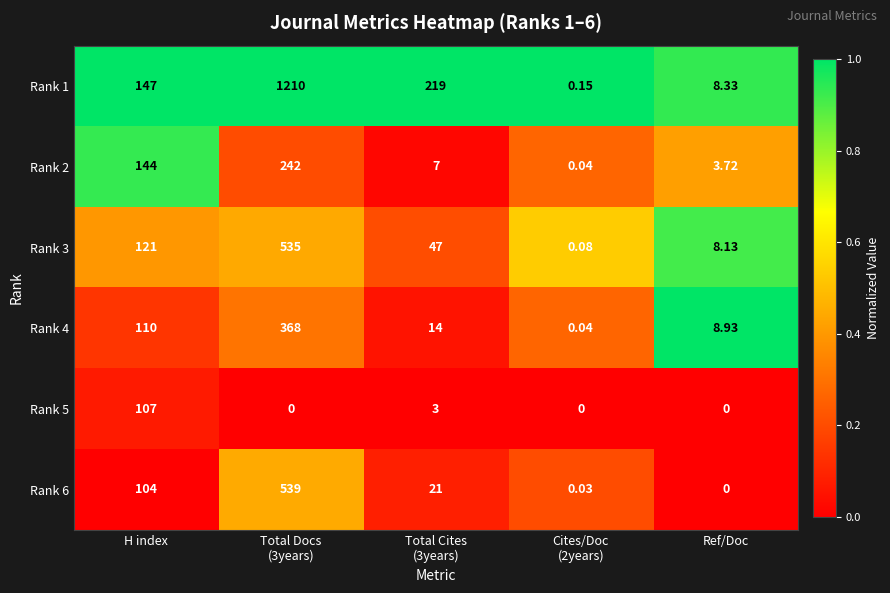

Where is Rank 4 nearest to the value 184?

H index